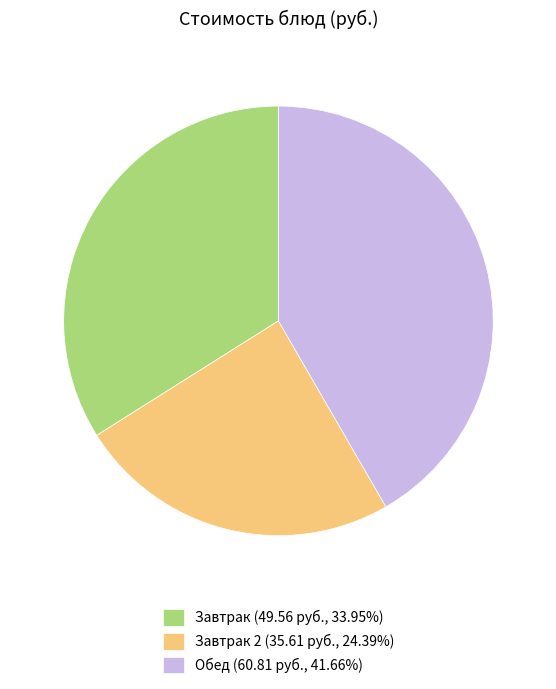

Do Обед (60.81 руб., 41.66%) and Завтрак (49.56 руб., 33.95%) together represent more than half of the pie?

Yes